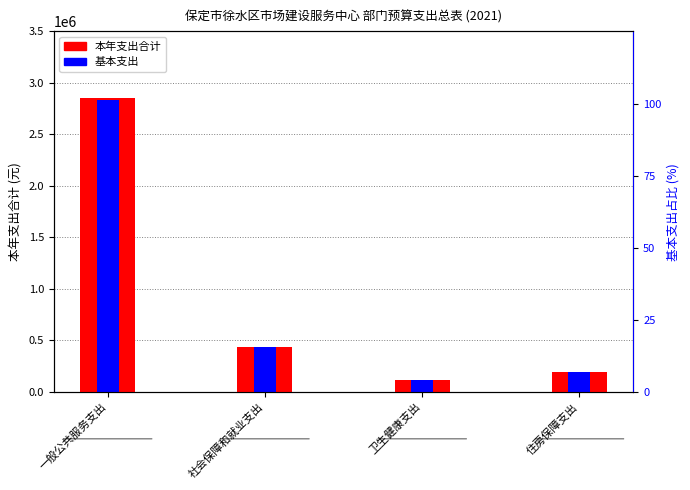

List the series in order of their peak value, highest first.

本年支出合计, 基本支出